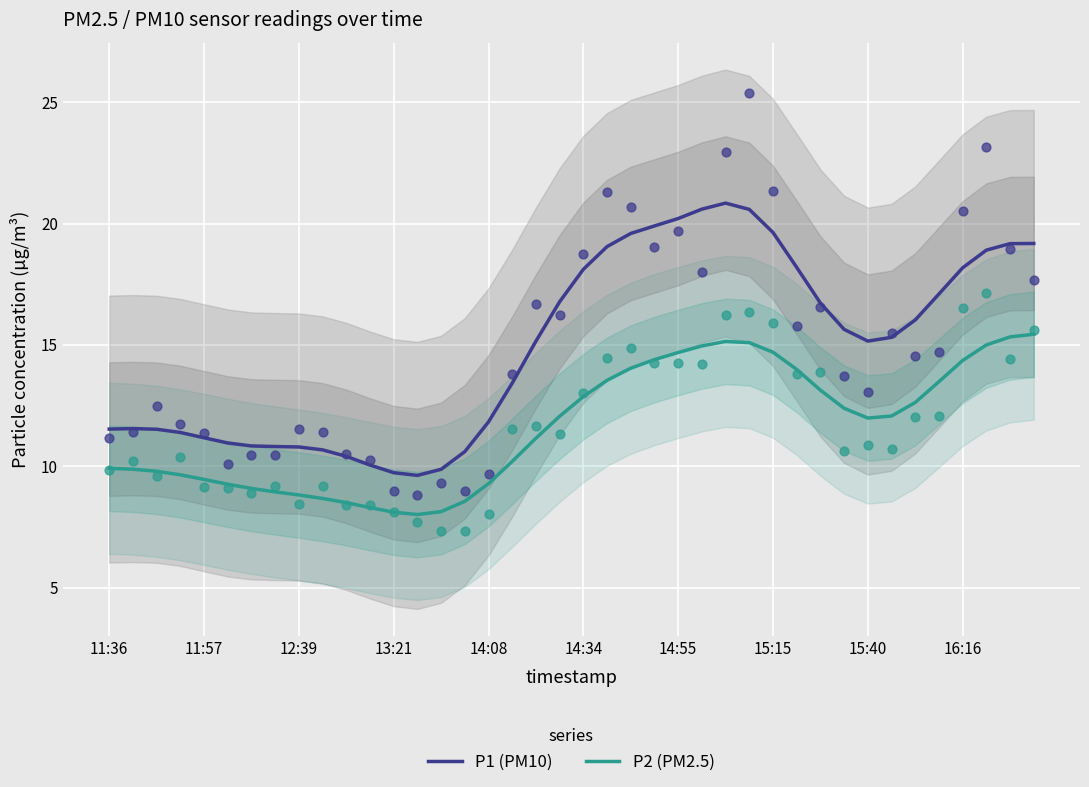

Which series has the largest total across all categories?

P1 (PM10)